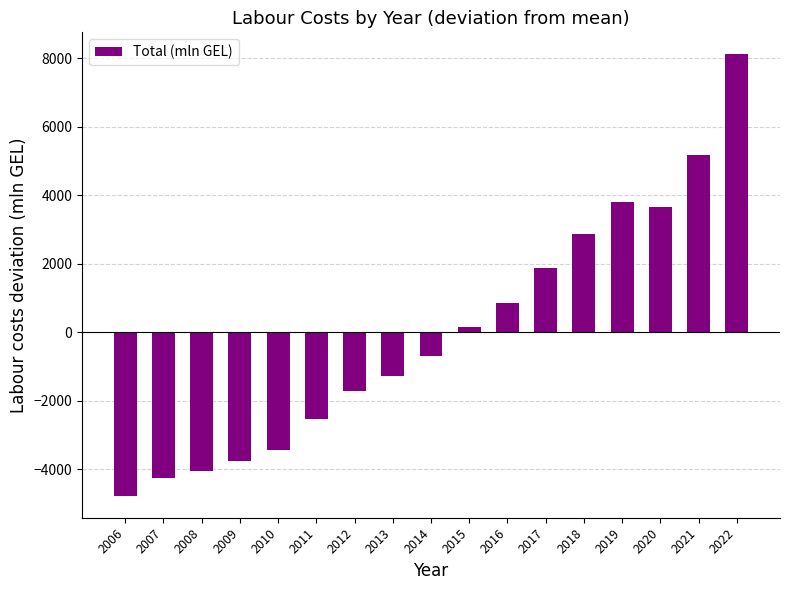

List the labels in order of value, largest first.

2022, 2021, 2019, 2020, 2018, 2017, 2016, 2015, 2014, 2013, 2012, 2011, 2010, 2009, 2008, 2007, 2006